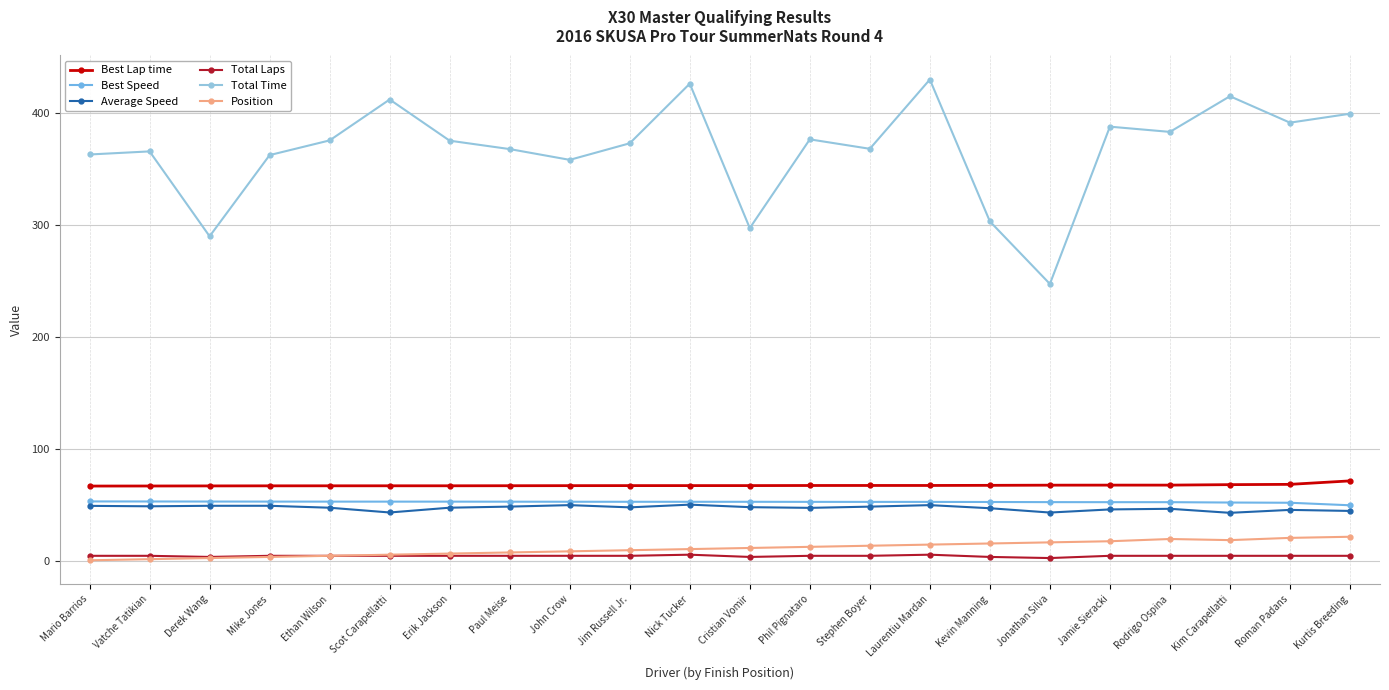

The Average Speed series shows 28.0 at Cristian Vomir. True or false?

False